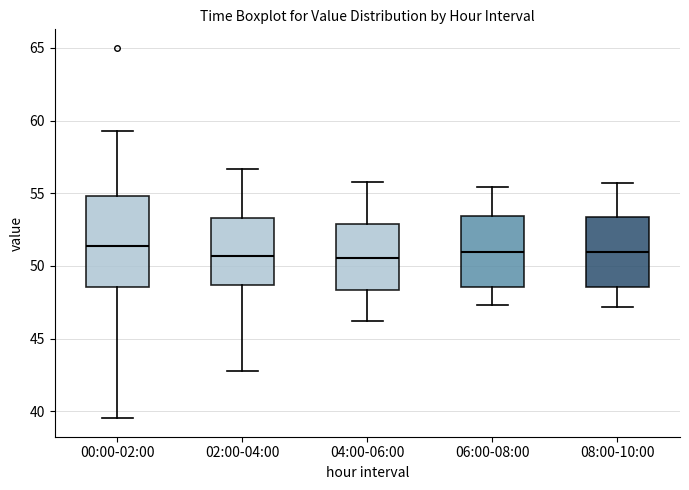

Reading left to right, transcribe this box plot: for each box, give where its median line is, the range the box spans, and where its two whiskers end, as read against the y-axis. The values are not printed on the chart, so give them approximately, as read against the axis.

00:00-02:00: median 51.5, box 48.5 to 55.0, whiskers 39.5 to 59.5
02:00-04:00: median 50.5, box 48.5 to 53.5, whiskers 43.0 to 56.5
04:00-06:00: median 50.5, box 48.5 to 53.0, whiskers 46.0 to 56.0
06:00-08:00: median 51.0, box 48.5 to 53.5, whiskers 47.5 to 55.5
08:00-10:00: median 51.0, box 48.5 to 53.5, whiskers 47.0 to 55.5